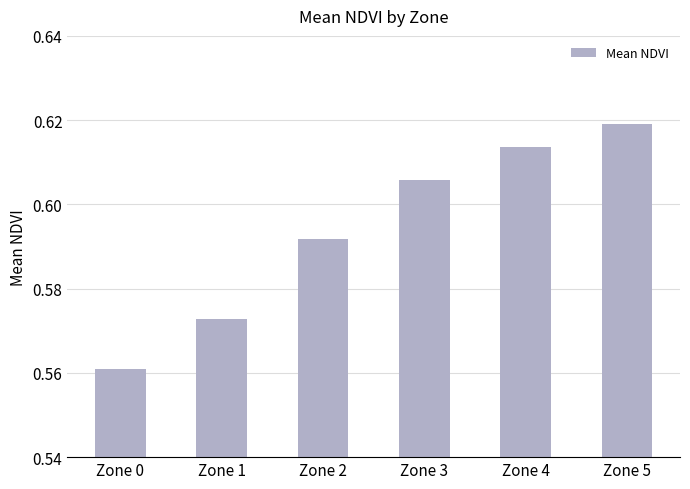

Count the values in the range 0 to 1.

6